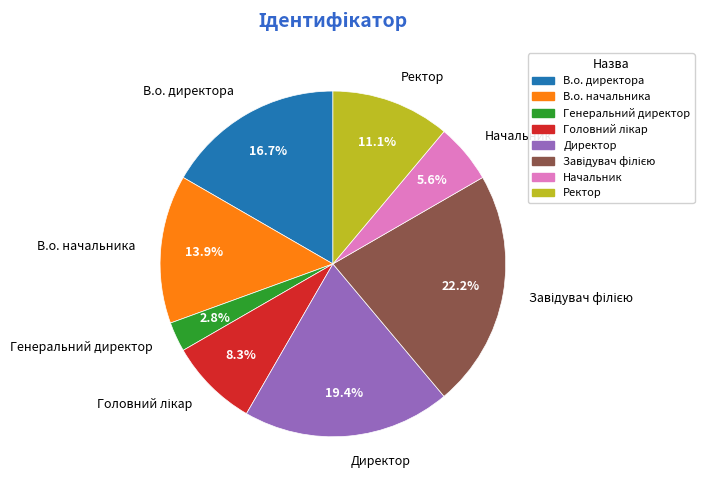

To the nearest percent, what is the average slice percentage?

12%